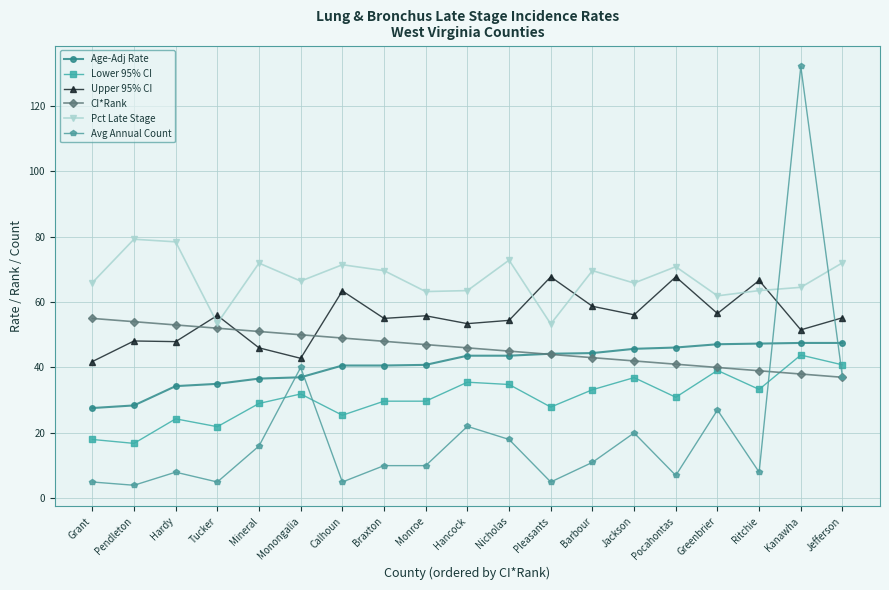

What is the difference between the CI*Rank values at Jackson and Braxton?

6.0